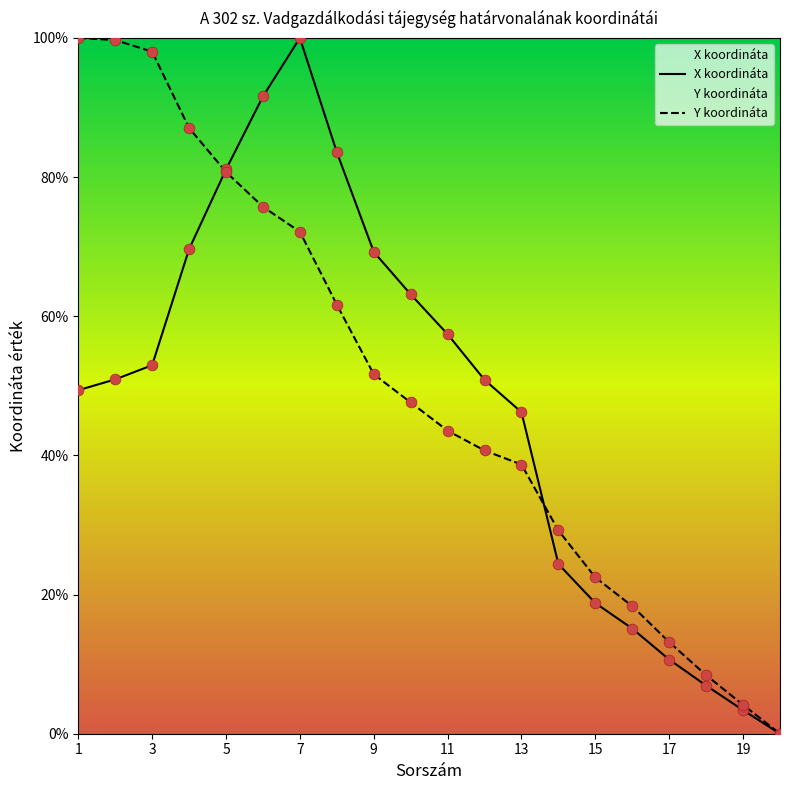

Which series reaches the maximum Y coordinate?

X koordináta